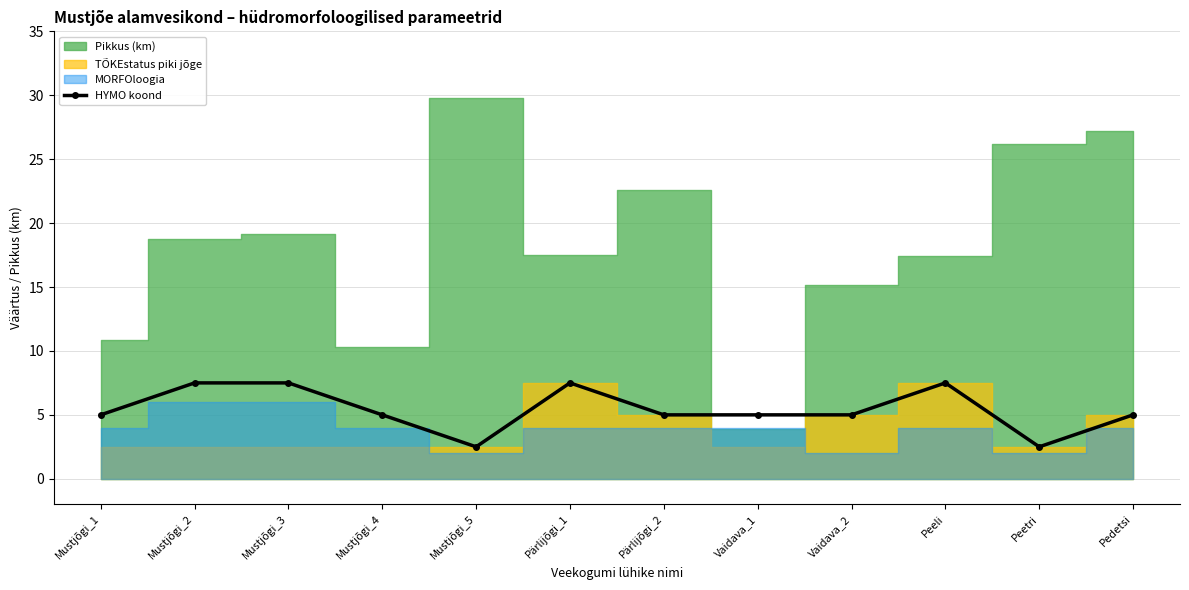

Reading left to right, what are all the values shown in this chart?

Mustjõgi_1=5.0	Mustjõgi_2=7.5	Mustjõgi_3=7.5	Mustjõgi_4=5.0	Mustjõgi_5=2.5	Pärlijõgi_1=7.5	Pärlijõgi_2=5.0	Vaidava_1=5.0	Vaidava_2=5.0	Peeli=7.5	Peetri=2.5	Pedetsi=5.0